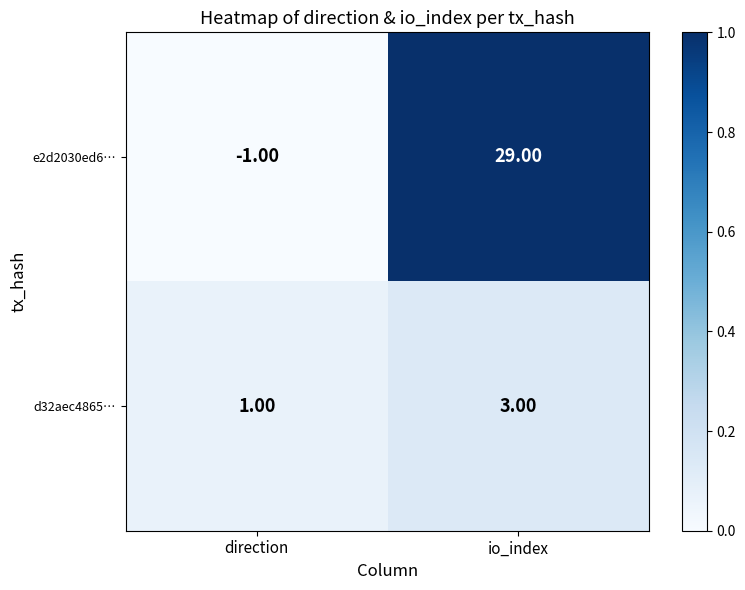

Rank the series by their average value, from highest to lowest.

e2d2030ed6…, d32aec4865…